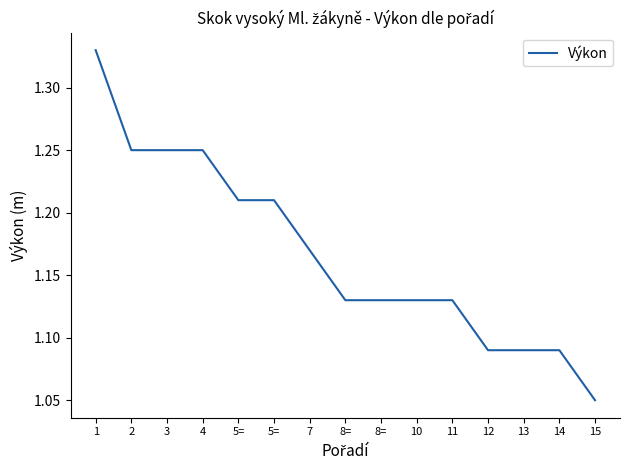

How many lines are shown in the chart?

1